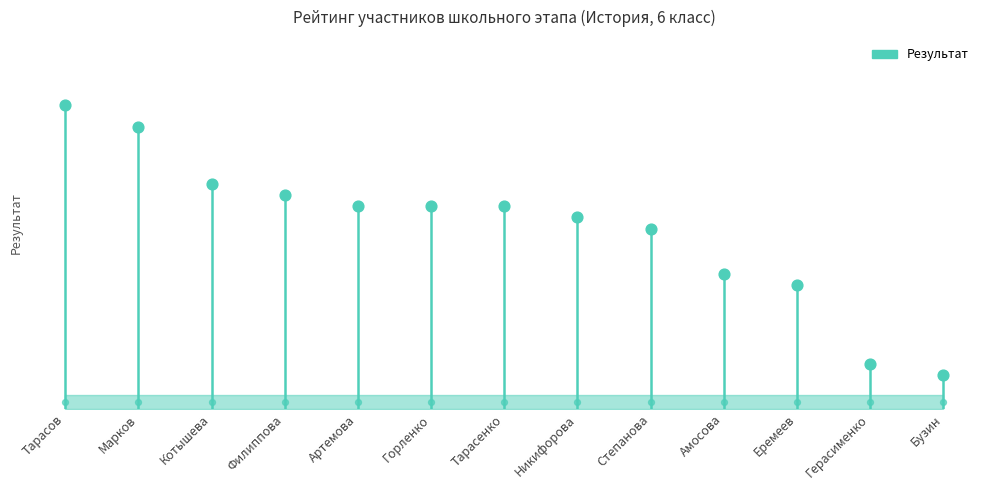

Which has a higher value, Котышева or Тарасенко?

Котышева